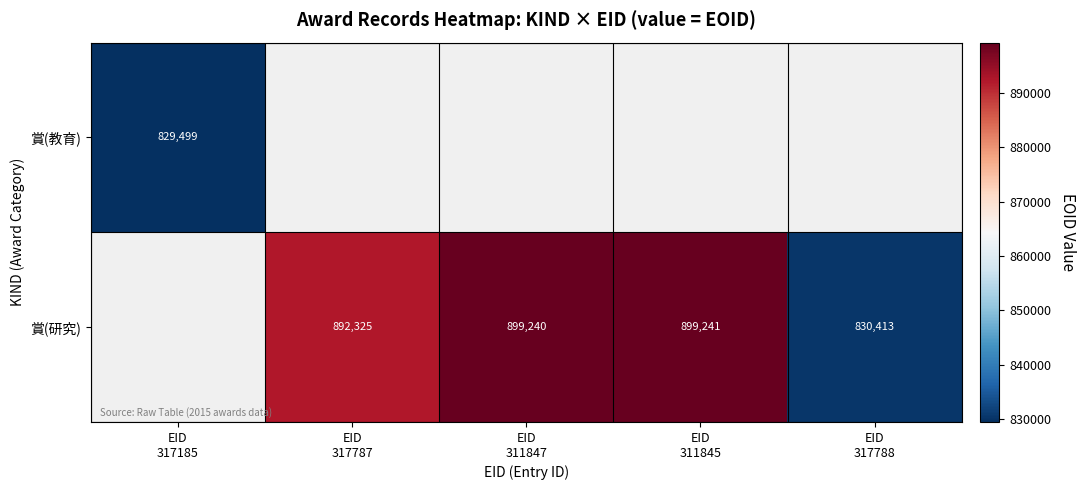

Count the number of data series in this chart.

2